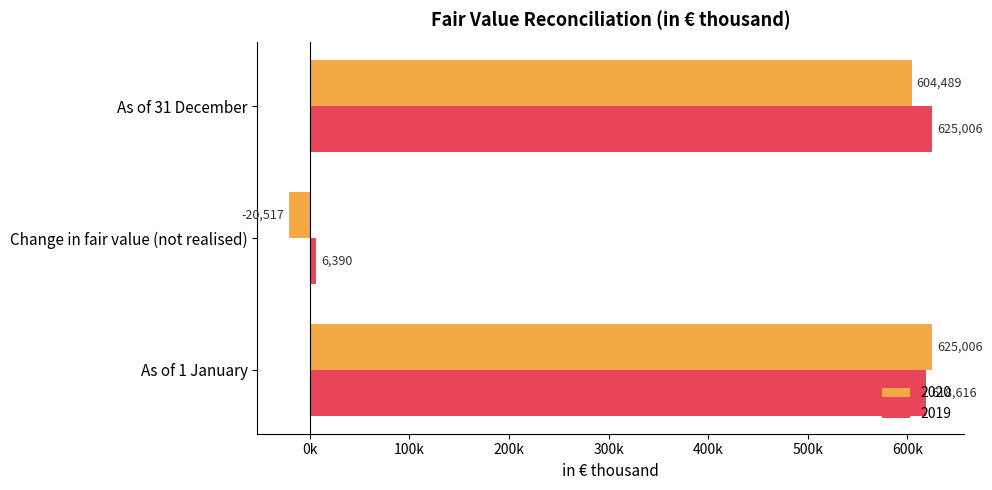

What is the total value across all series at Change in fair value (not realised)?

-14127